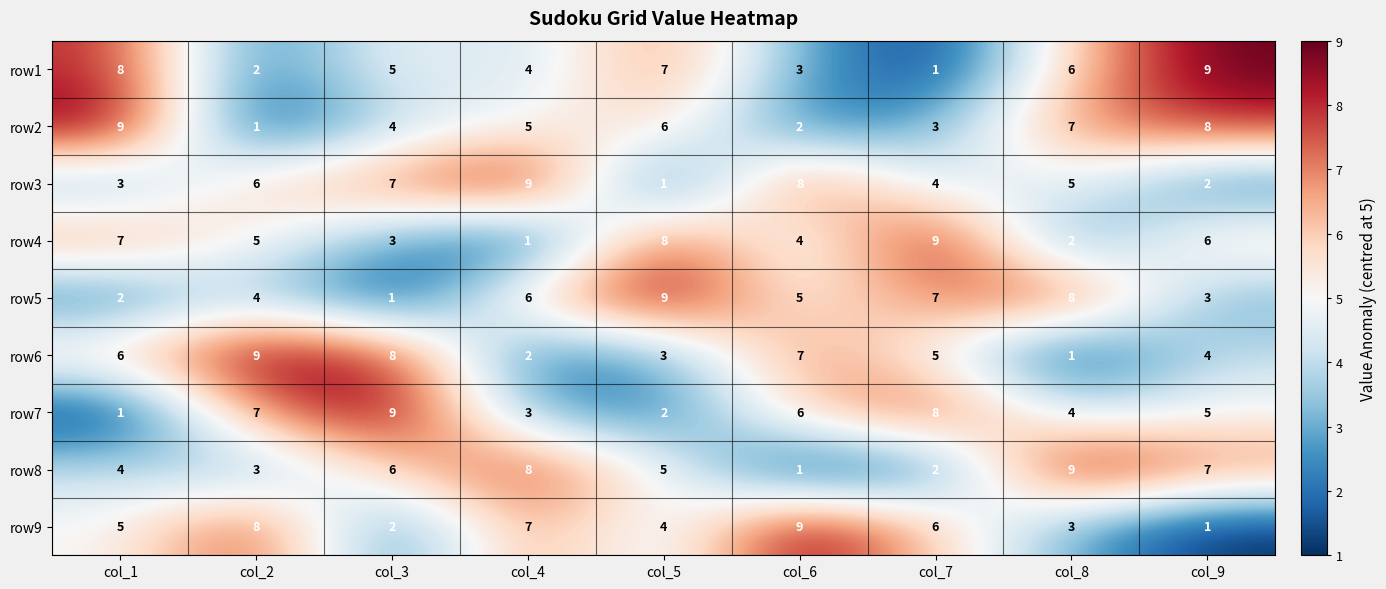

At which label does row4 reach its minimum?

col_4